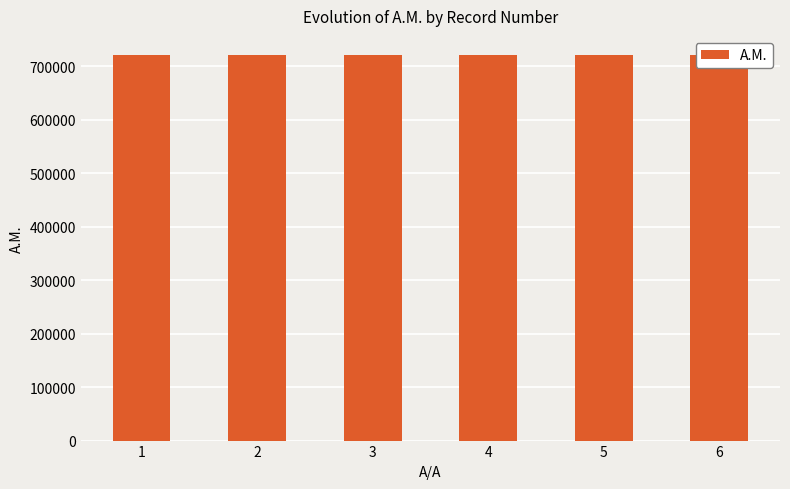

Reading left to right, list all the values displayed in this chart.

1=720370	2=720325	3=720362	4=720308	5=720371	6=720401